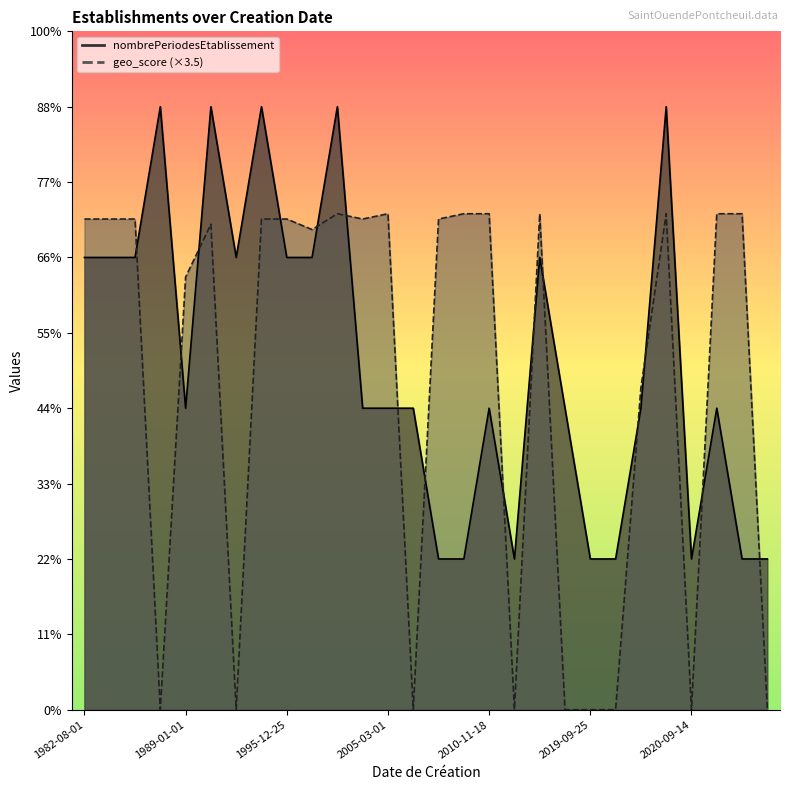

How many data points in geo_score are less than 3?

11